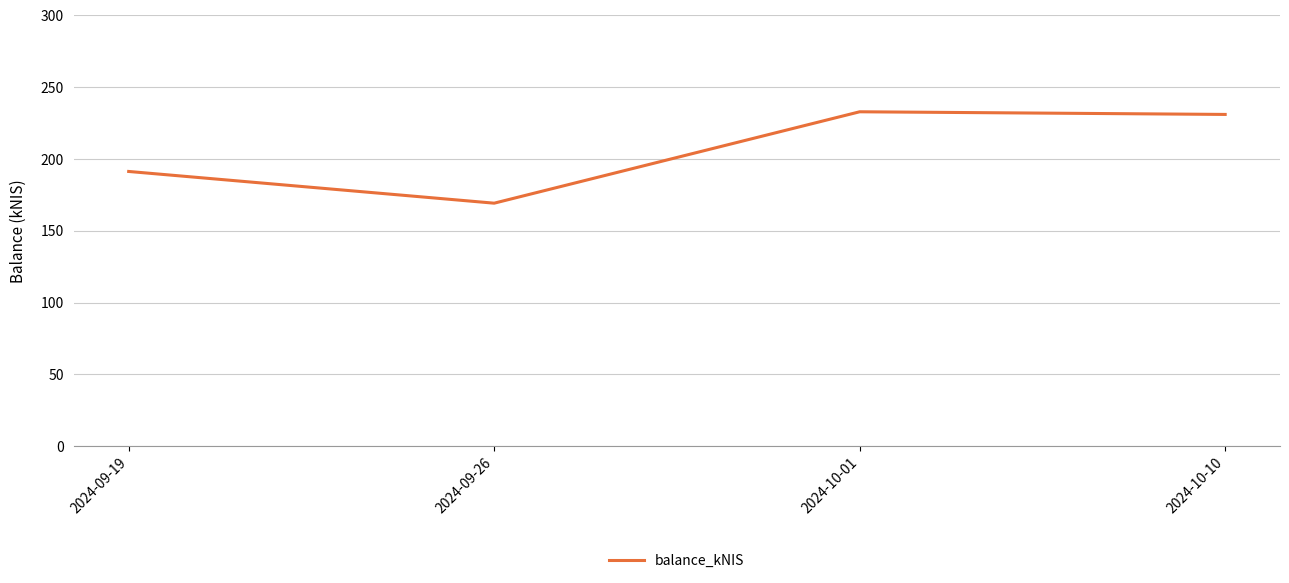

Between 2024-10-10 and 2024-09-26, which is larger?

2024-10-10